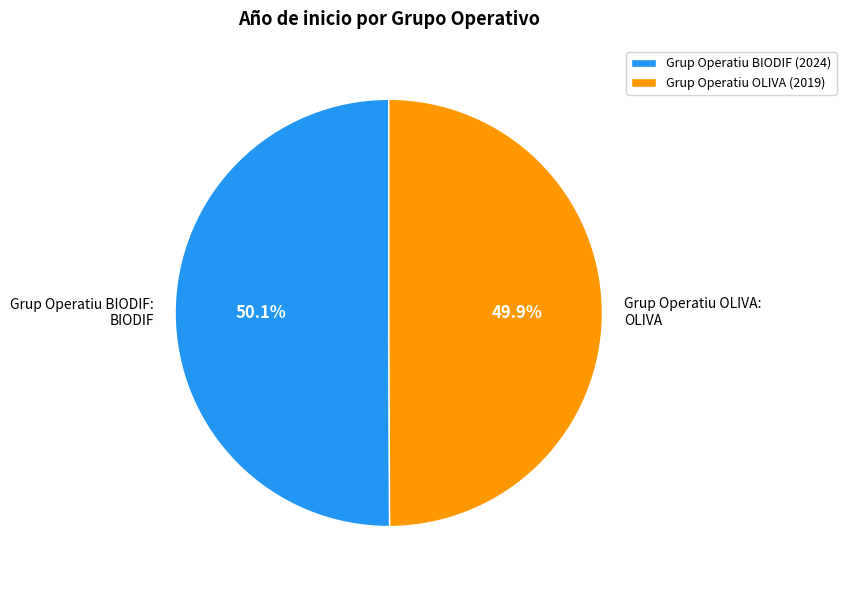

Does any single category account for the majority?

Yes